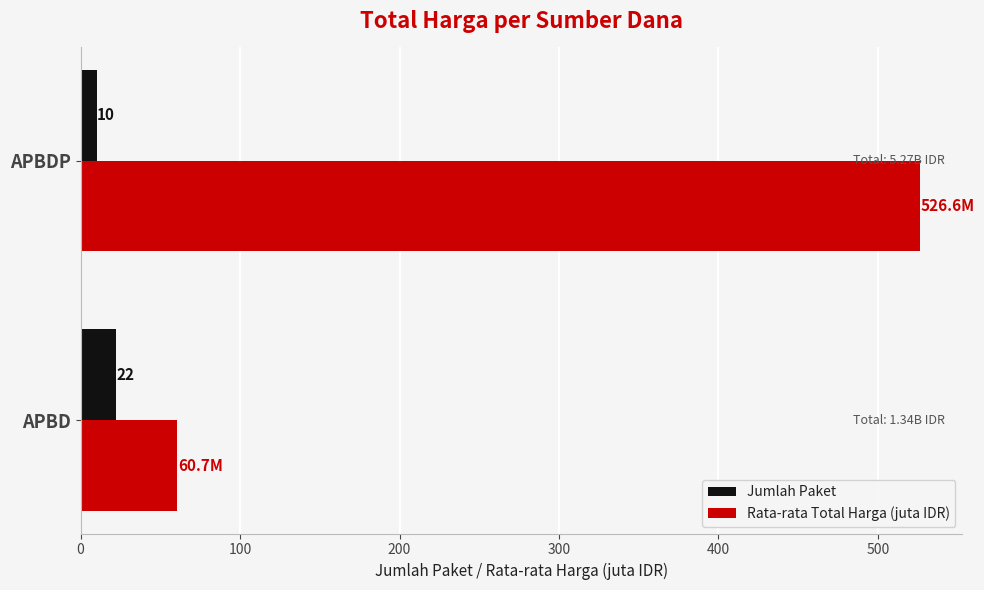

Which series has the largest total across all categories?

Rata-rata Total Harga (juta IDR)